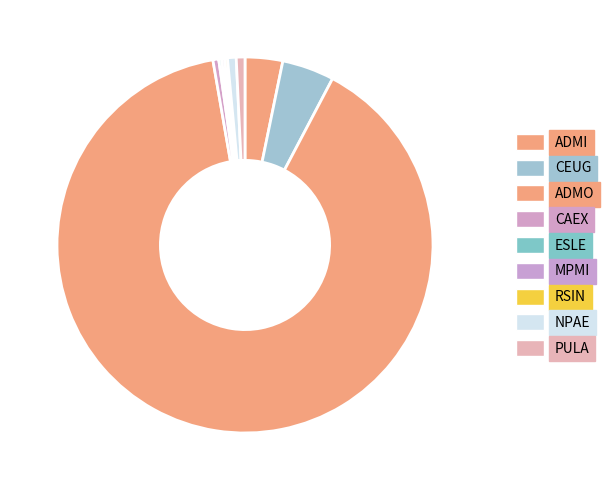

Rank the categories by value from lowest to highest.

ESLE, MPMI, RSIN, CAEX, NPAE, PULA, ADMI, CEUG, ADMO